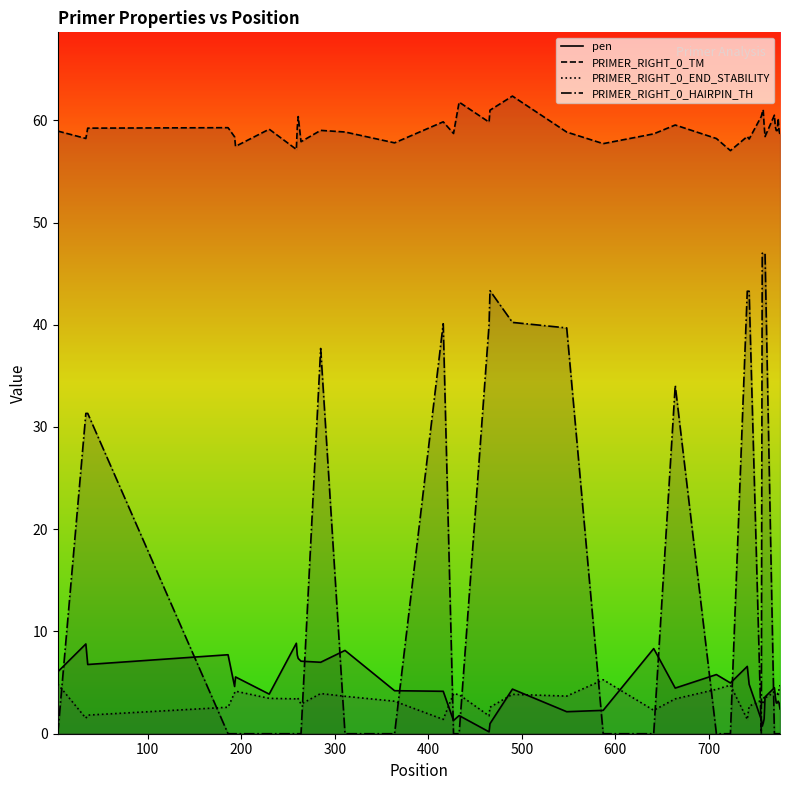

What is the greatest value displayed?

62.4